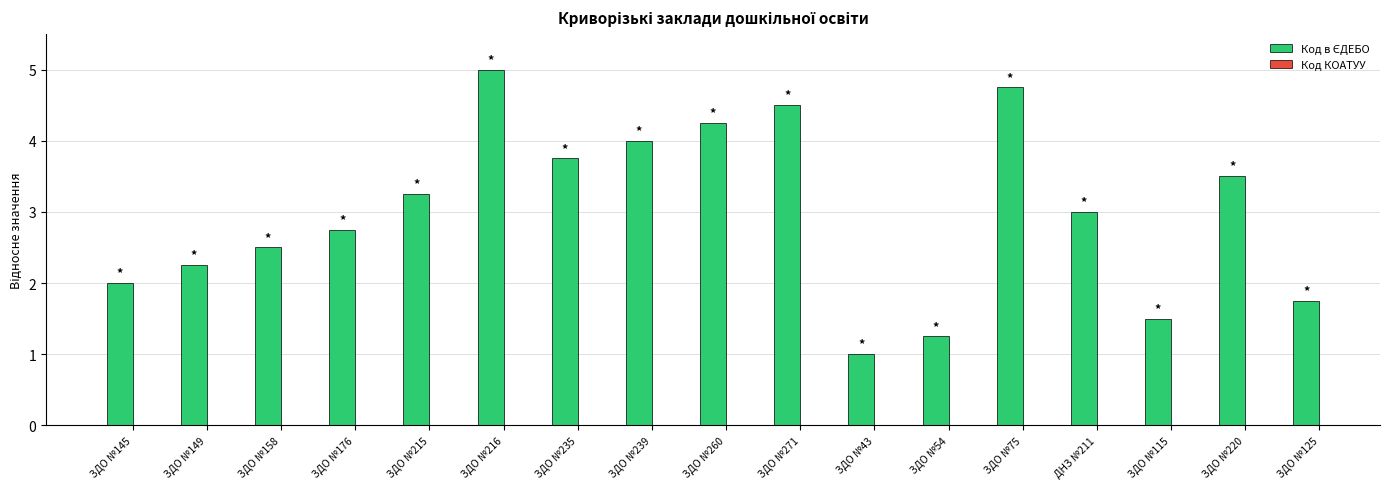

Count the number of categories in the chart.

17